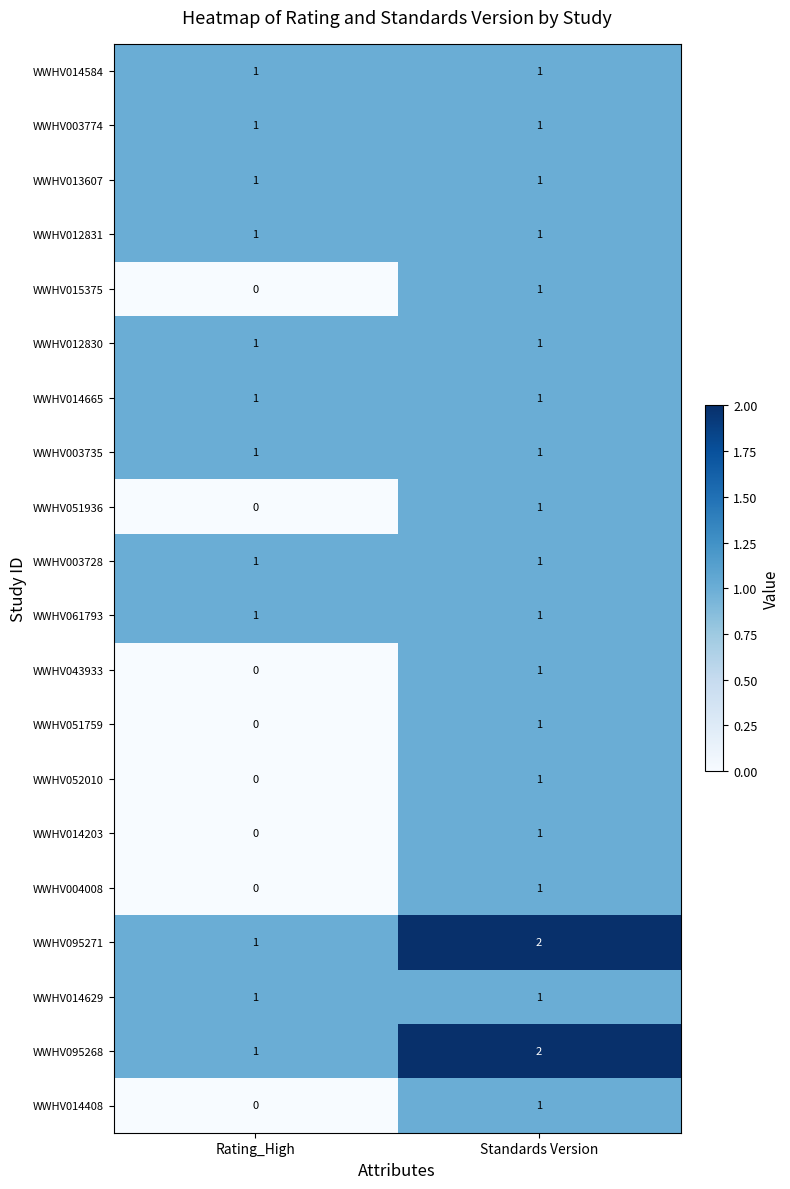

The WWHV003728 series shows 1 at Standards Version. True or false?

True